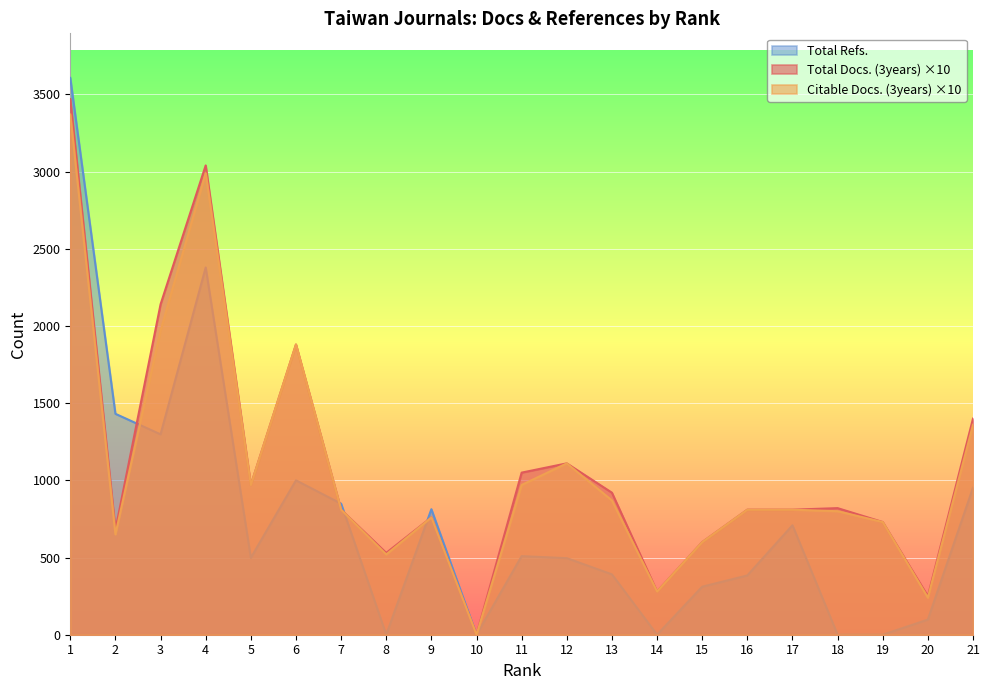

True or false: Total Docs. (3years) and Citable Docs. (3years) cross at least once.

False